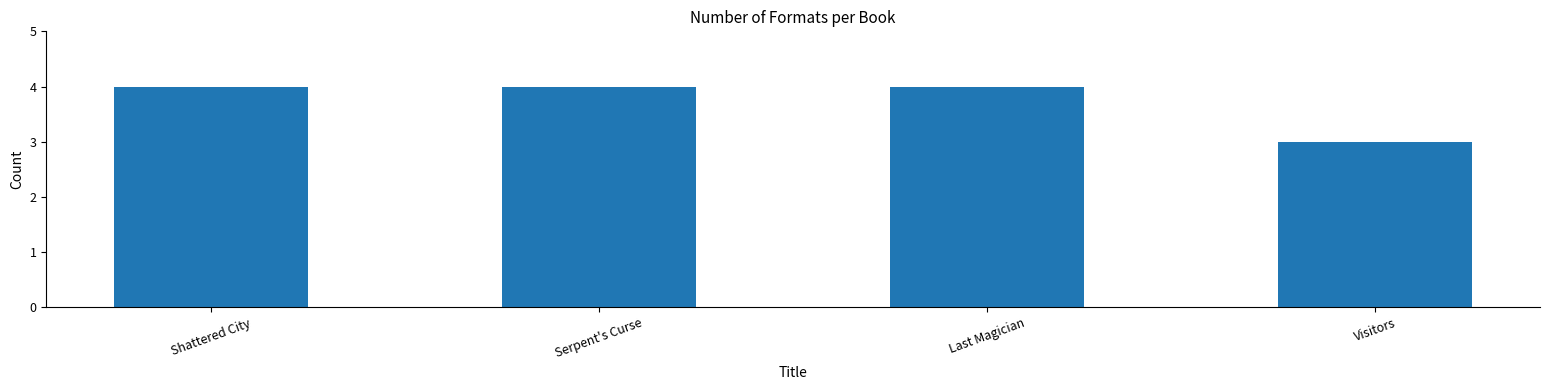

Which category has the lowest value across all series?

Visitors